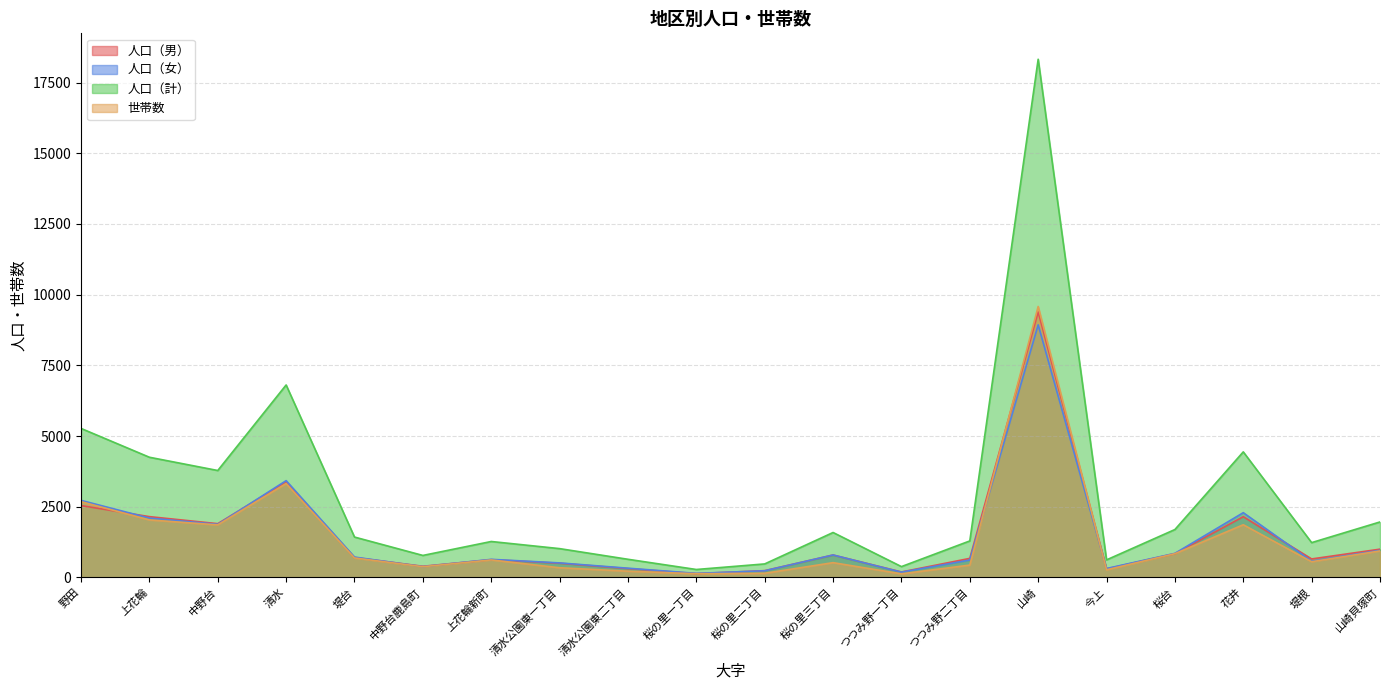

How many intersections are there between 人口（男） and 世帯数?

3